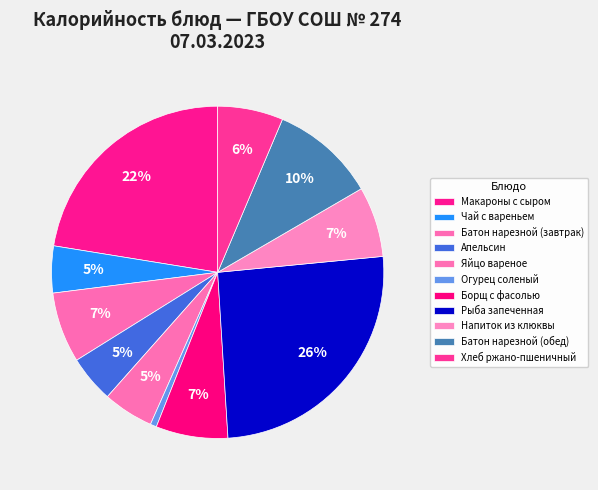

Which slice is the largest?

Рыба запеченная